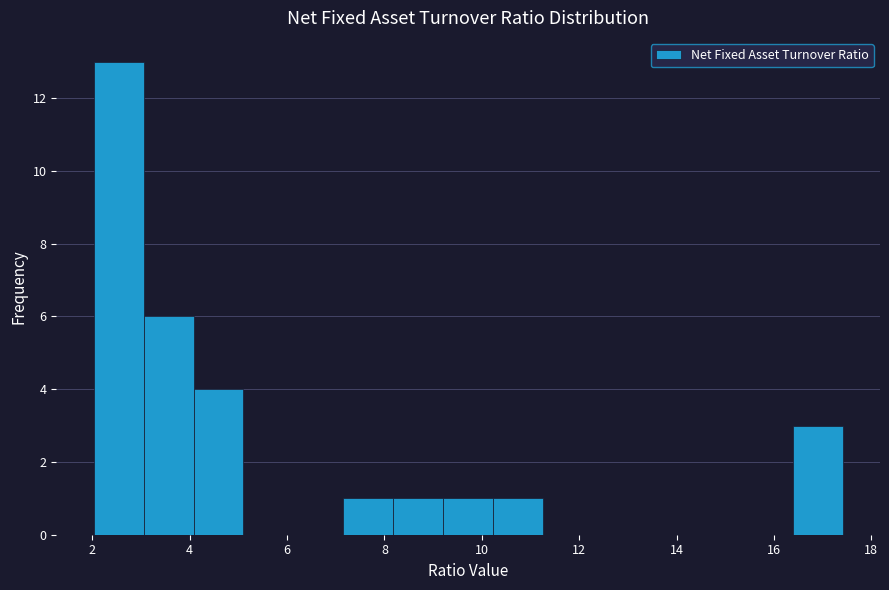

What is the height of the bar covering 3.0 to 4.0 on the x-axis? Neither the bar edges nor the heights are printed on the chart, so give them approximately, as read against the axes.

6